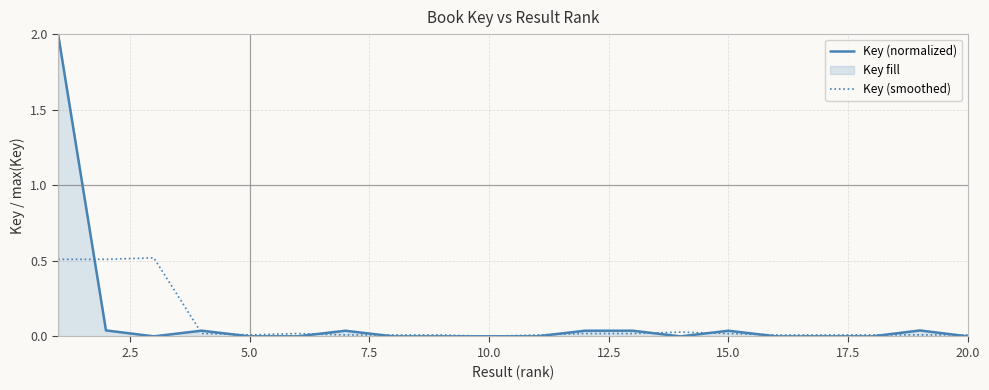

What is the maximum value shown in the chart?

2.0